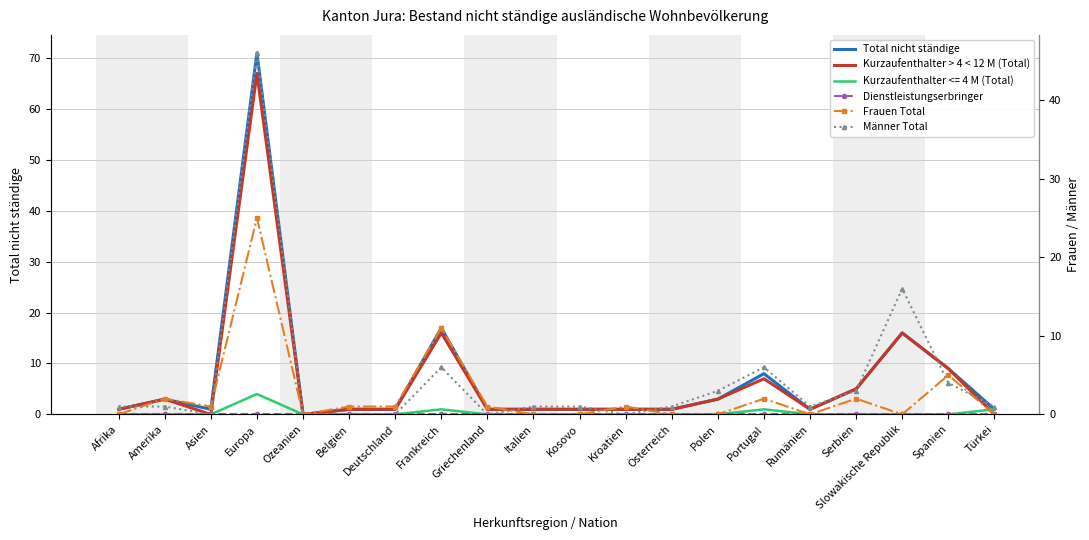

How many times do Männer Total and Kurzaufenthalter > 4 < 12 M (Total) cross each other?

1